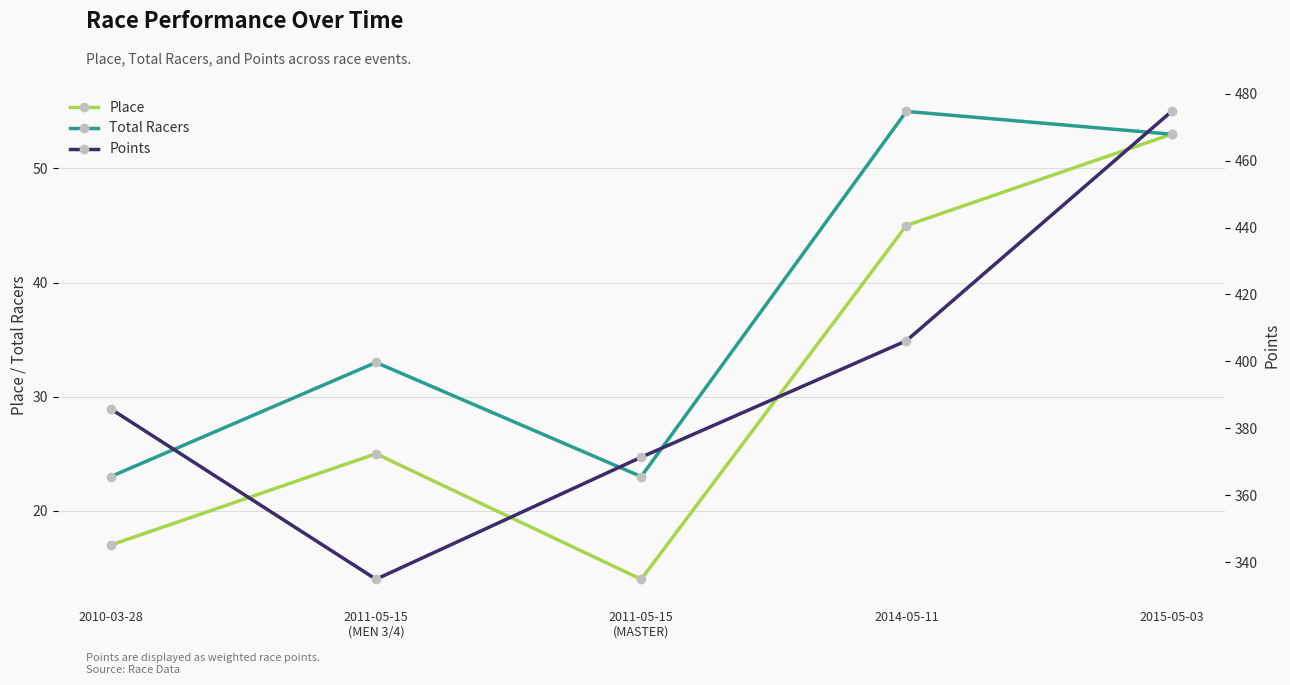

In Place, how many points are higher than both neighbors (excluding endpoints)?

1